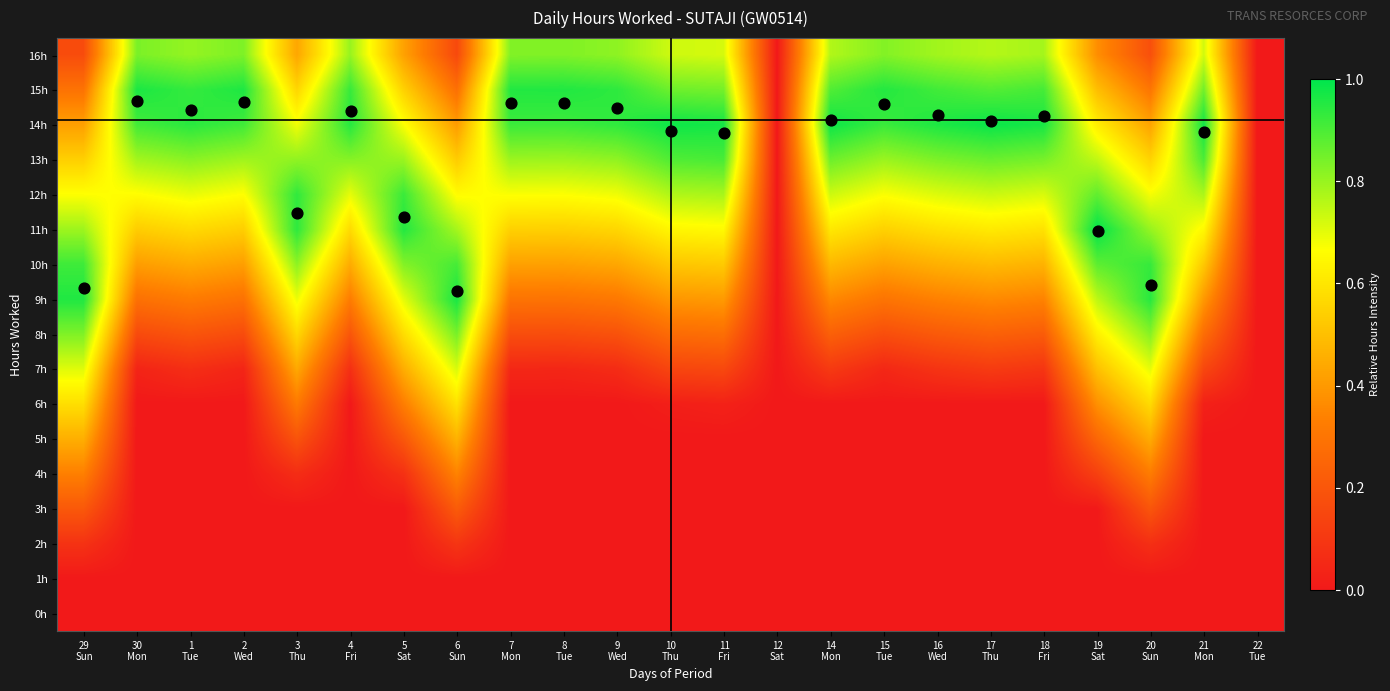

What is the spread (max minus min) of values at 4
Fri?

0.9